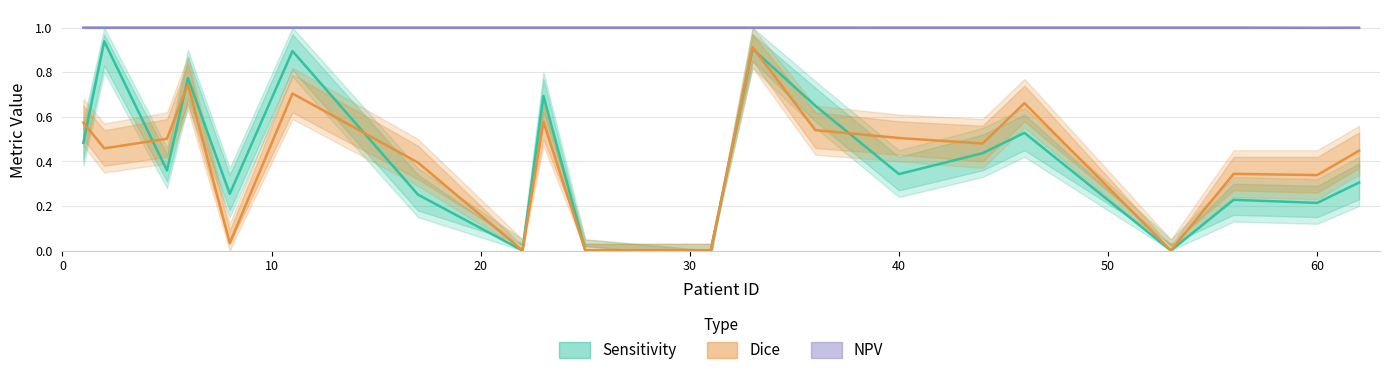

The Sensitivity series shows 0.2 at 60. True or false?

True